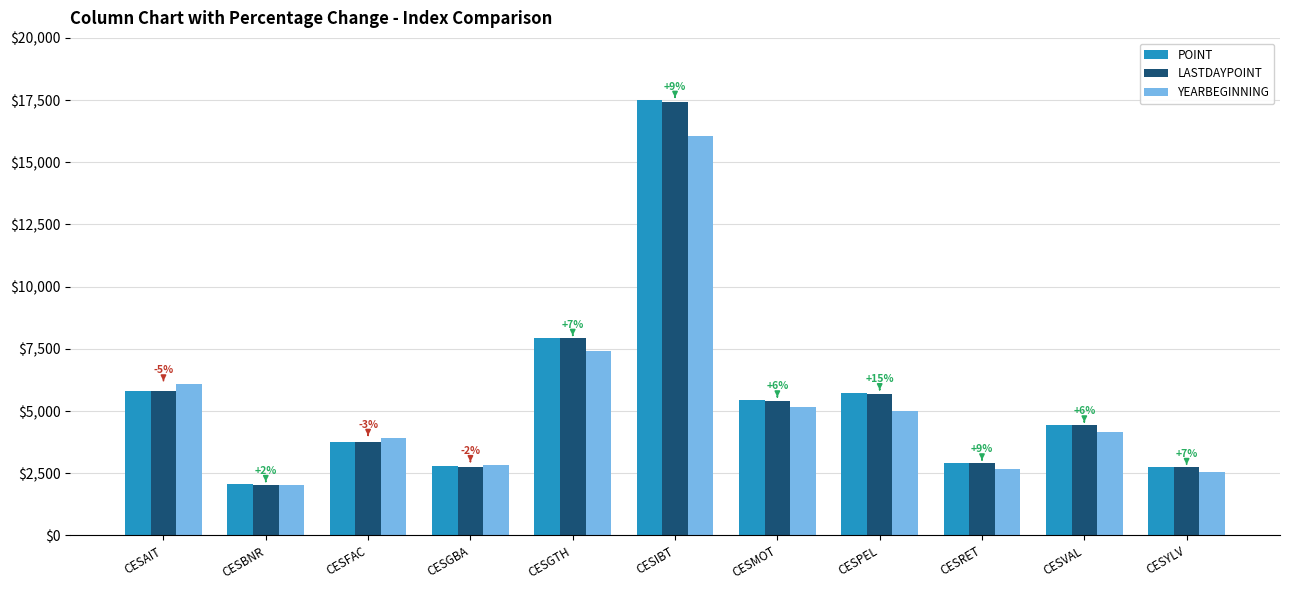

Which series has the largest range (max minus min)?

POINT